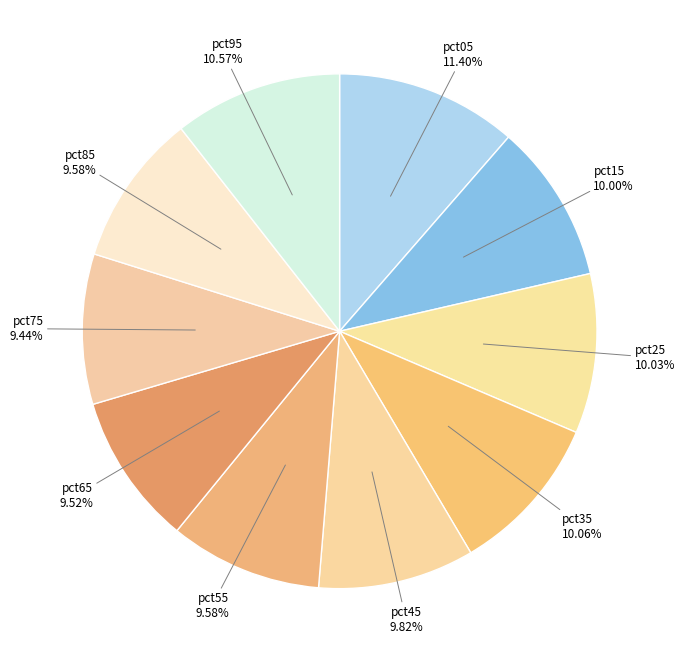

What is the largest slice in the pie chart?

pct05